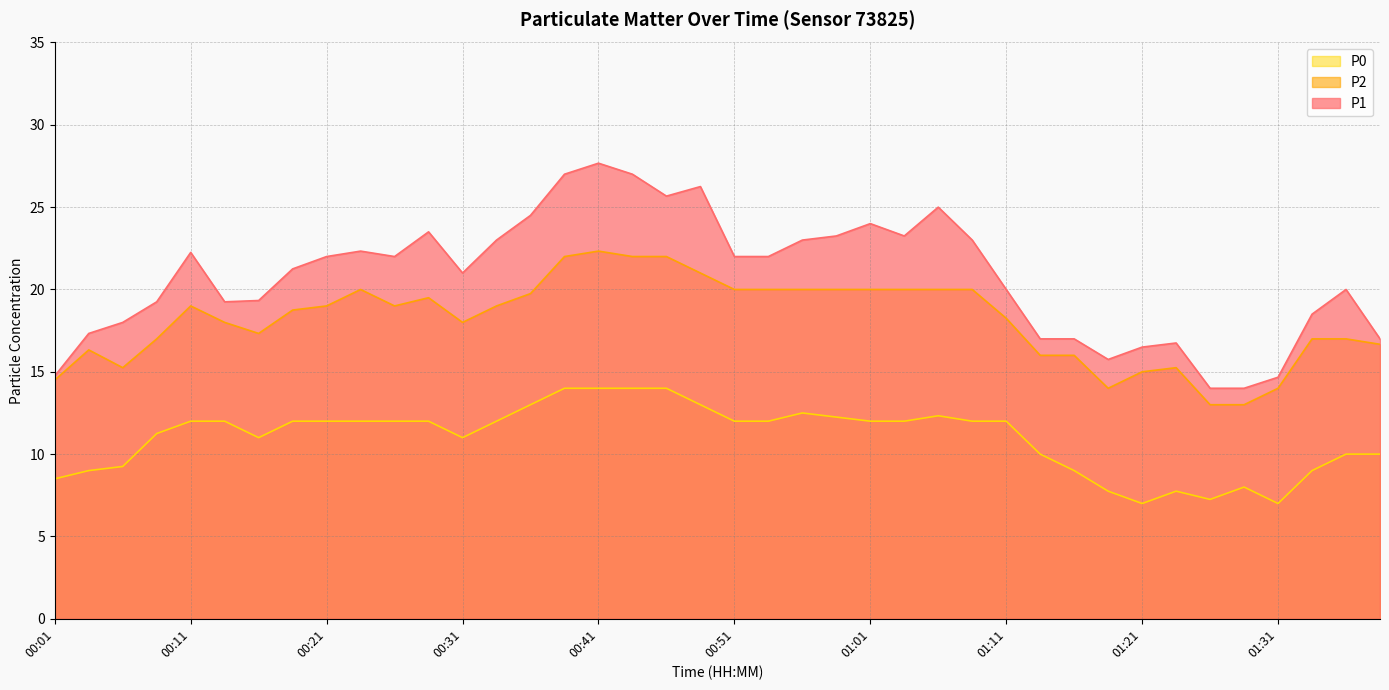

What is the label of the 12th point from the left?

00:29